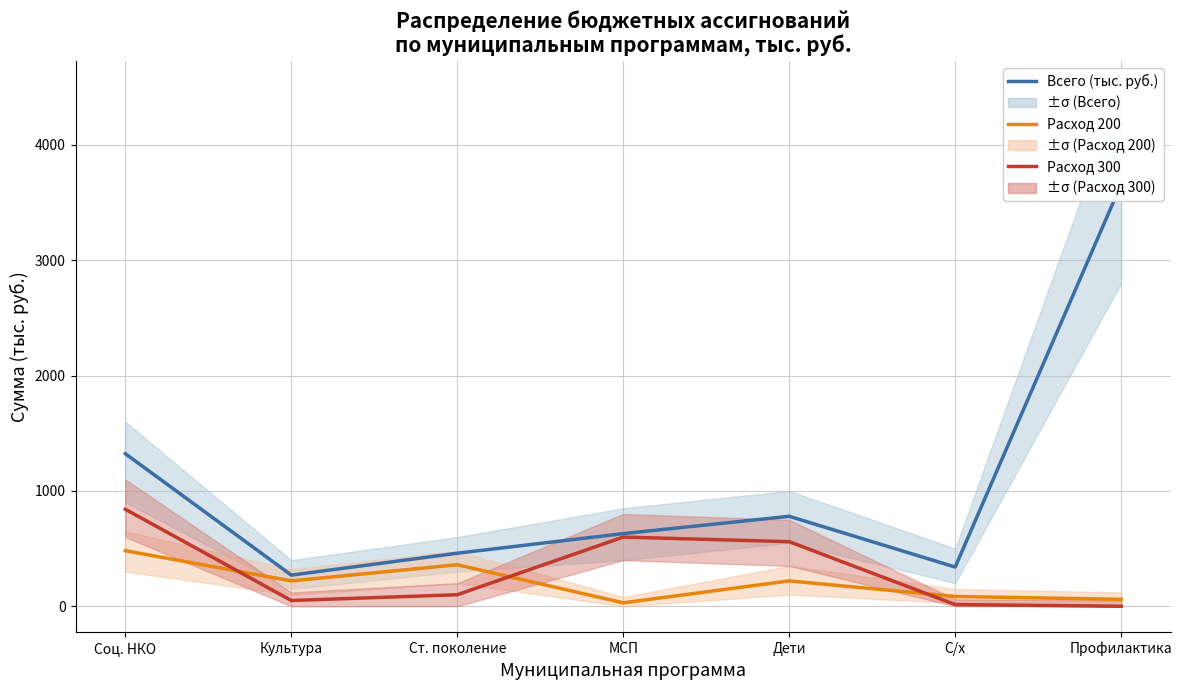

What is the label of the 6th point from the right?

Культура